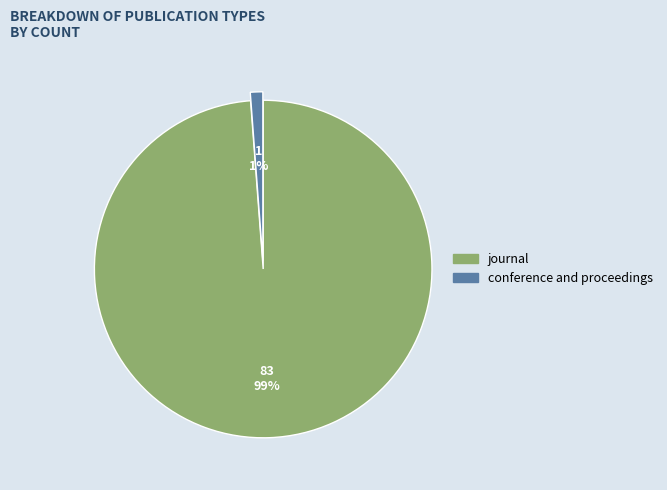

Is it true that conference and proceedings is 11% of the pie?

False